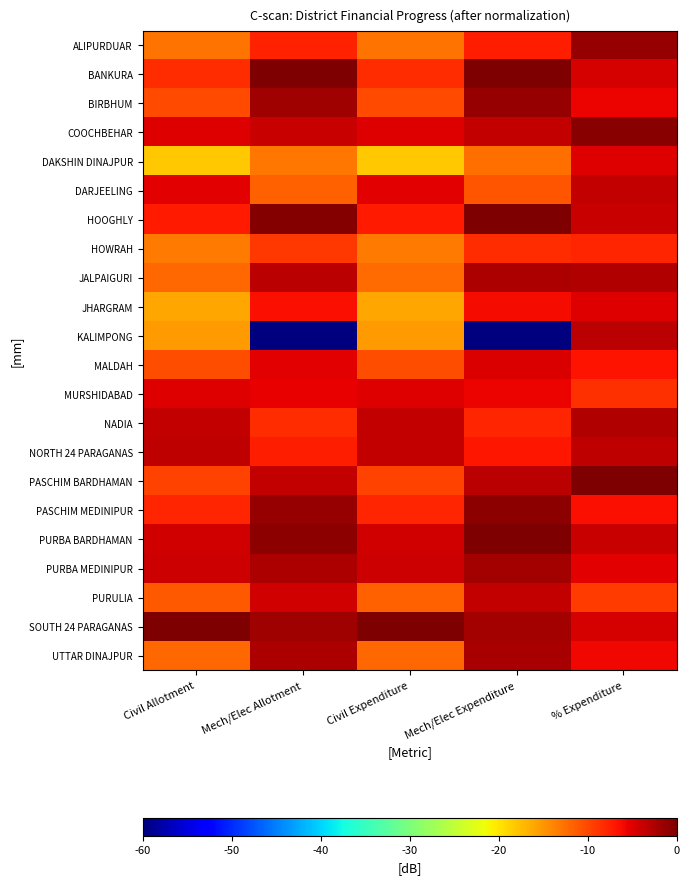

At Civil Allotment, list the series in order from smallest to largest.

DAKSHIN DINAJPUR, JHARGRAM, KALIMPONG, HOWRAH, ALIPURDUAR, JALPAIGURI, UTTAR DINAJPUR, PURULIA, MALDAH, BIRBHUM, PASCHIM BARDHAMAN, BANKURA, PASCHIM MEDINIPUR, HOOGHLY, DARJEELING, MURSHIDABAD, COOCHBEHAR, PURBA BARDHAMAN, PURBA MEDINIPUR, NADIA, NORTH 24 PARAGANAS, SOUTH 24 PARAGANAS